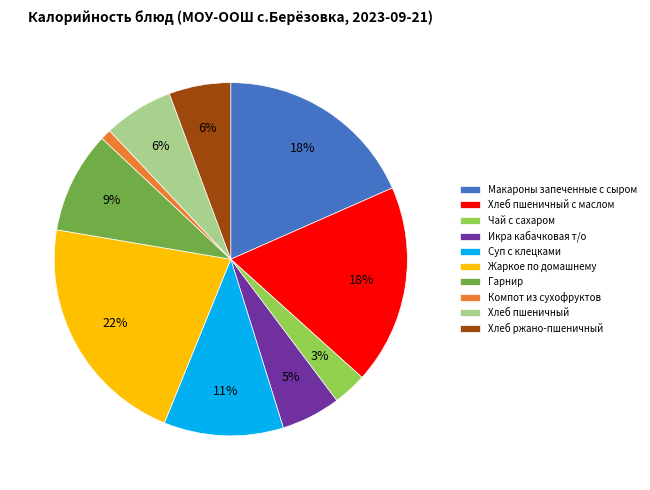

Is the sum of Хлеб пшеничный and Чай с сахаром greater than half?

No